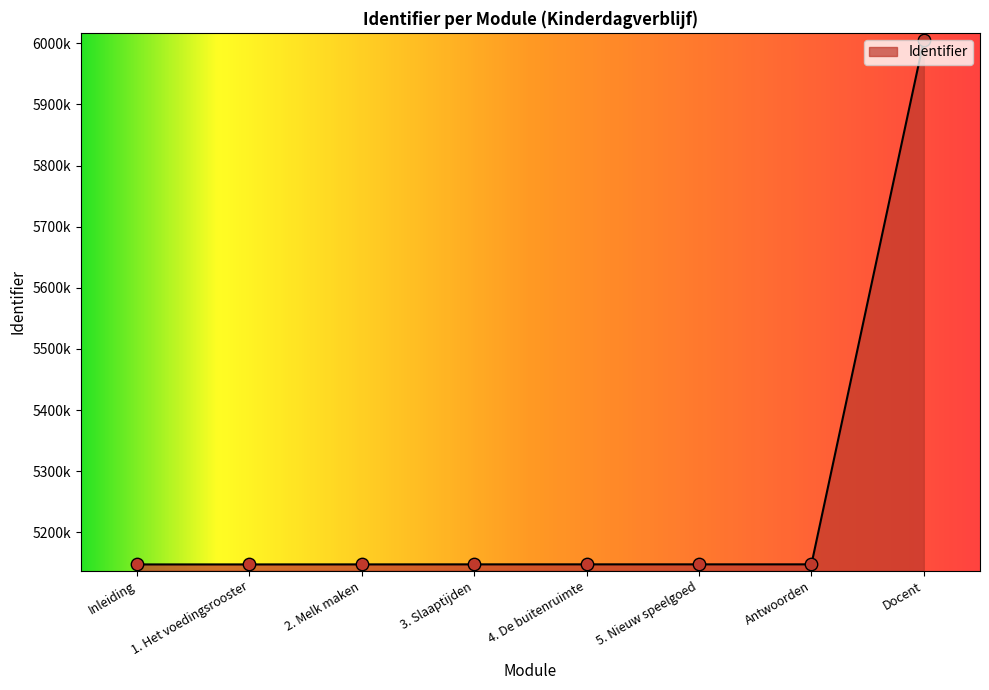

What is the change in value from Inleiding to 4. De buitenruimte?

+120